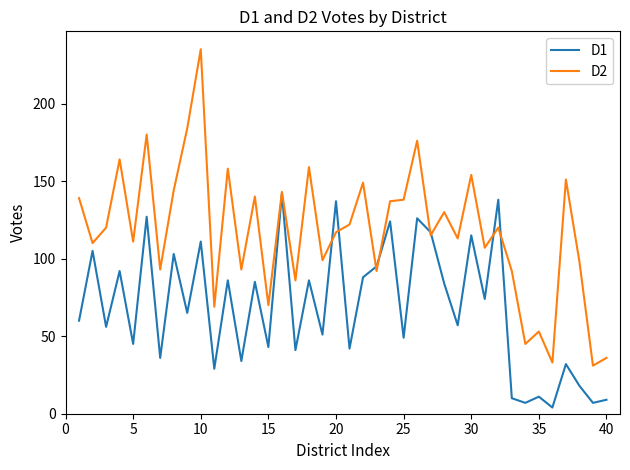

List the series in order of their peak value, lowest first.

D1, D2